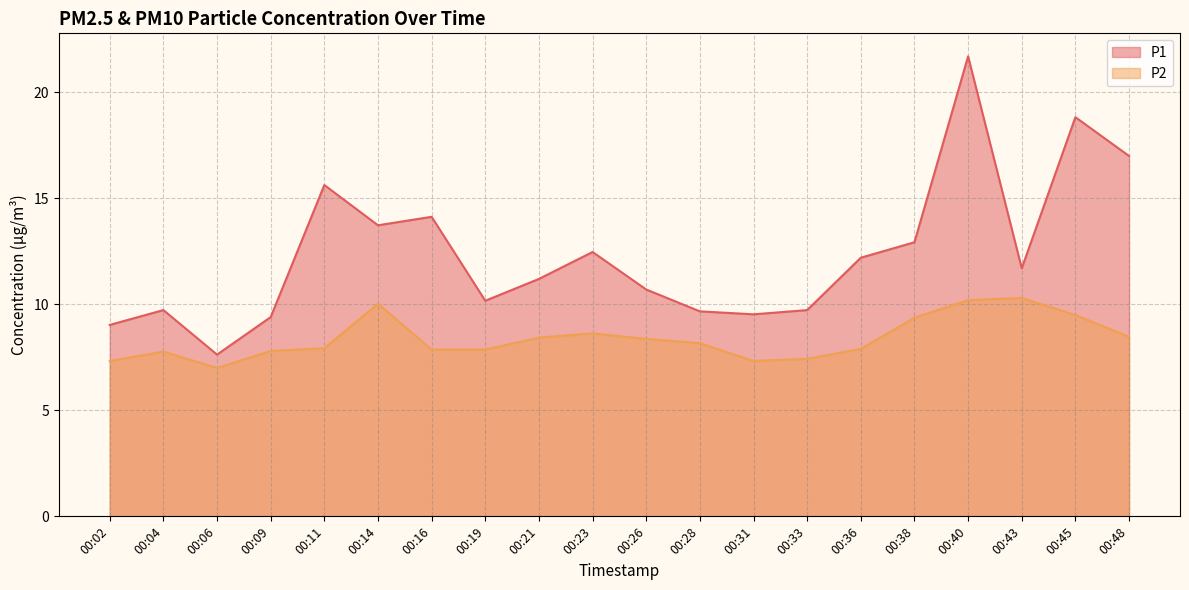

Rank the series at 00:40 from highest to lowest value.

P1, P2